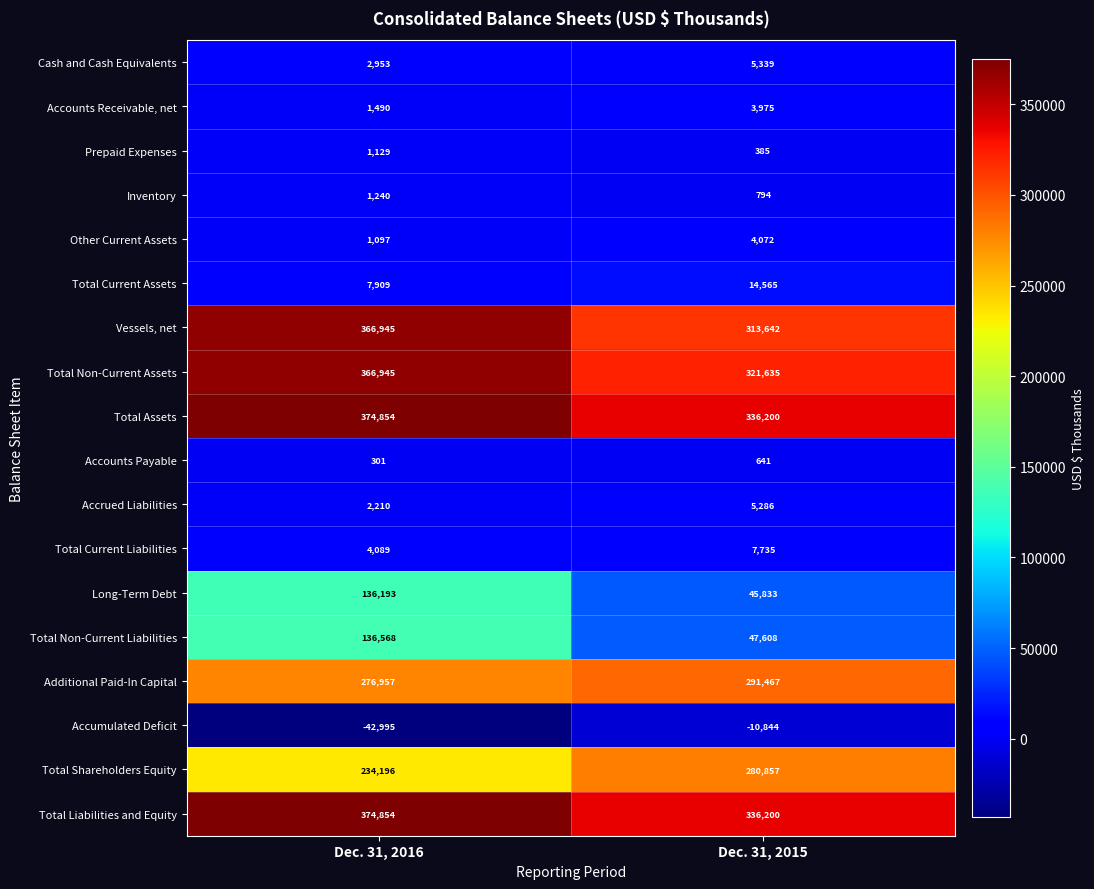

At which category is the sum across all series the highest?

Dec. 31, 2016